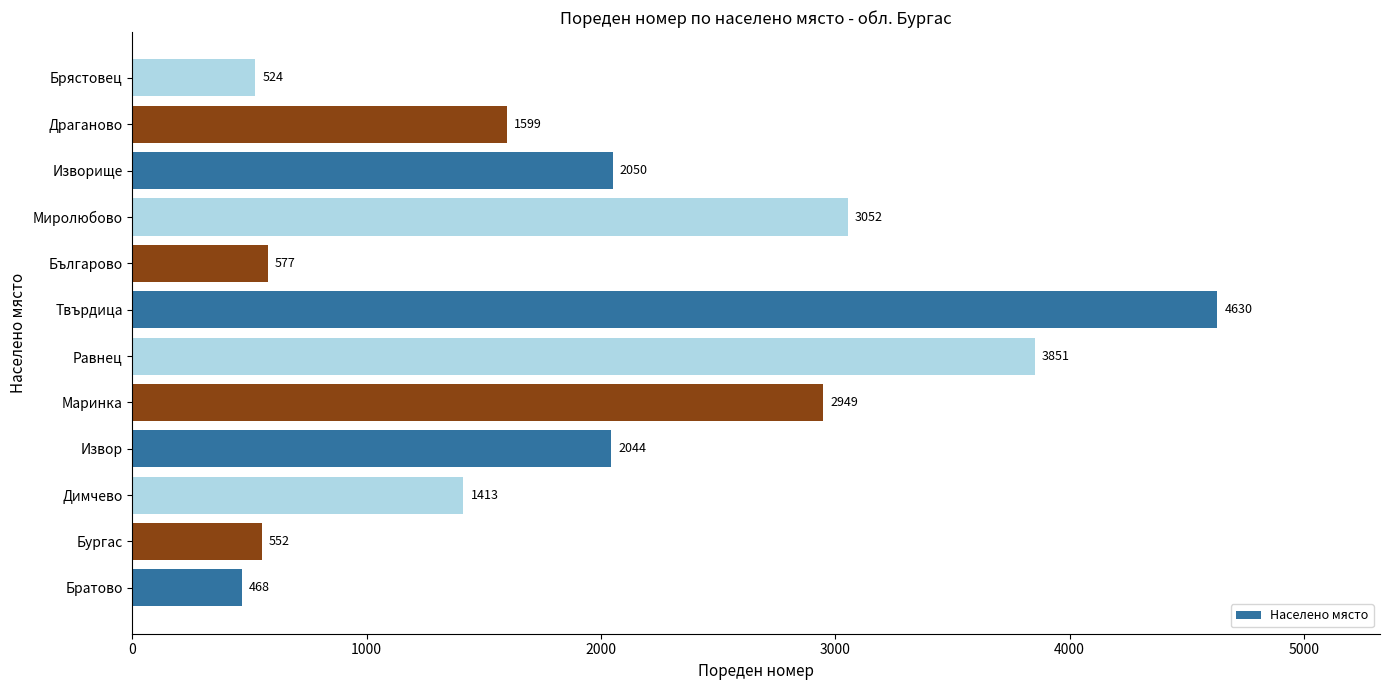

Which has a higher value, Братово or Изворище?

Изворище